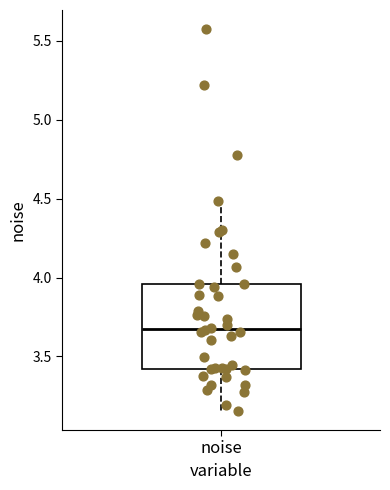

Where does the lower whisker of the box for noise end on the y-axis? The values are not printed on the chart, so give them approximately, as read against the axis.

3.15